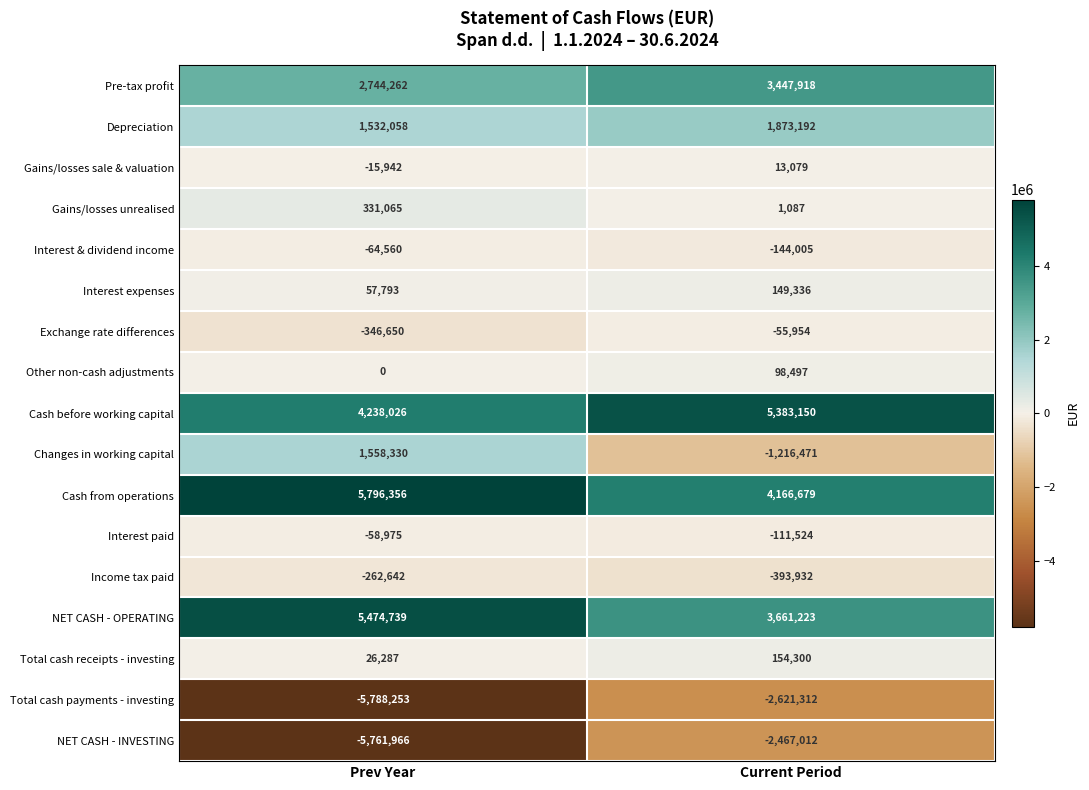

Which category has the highest value across all series?

Prev Year